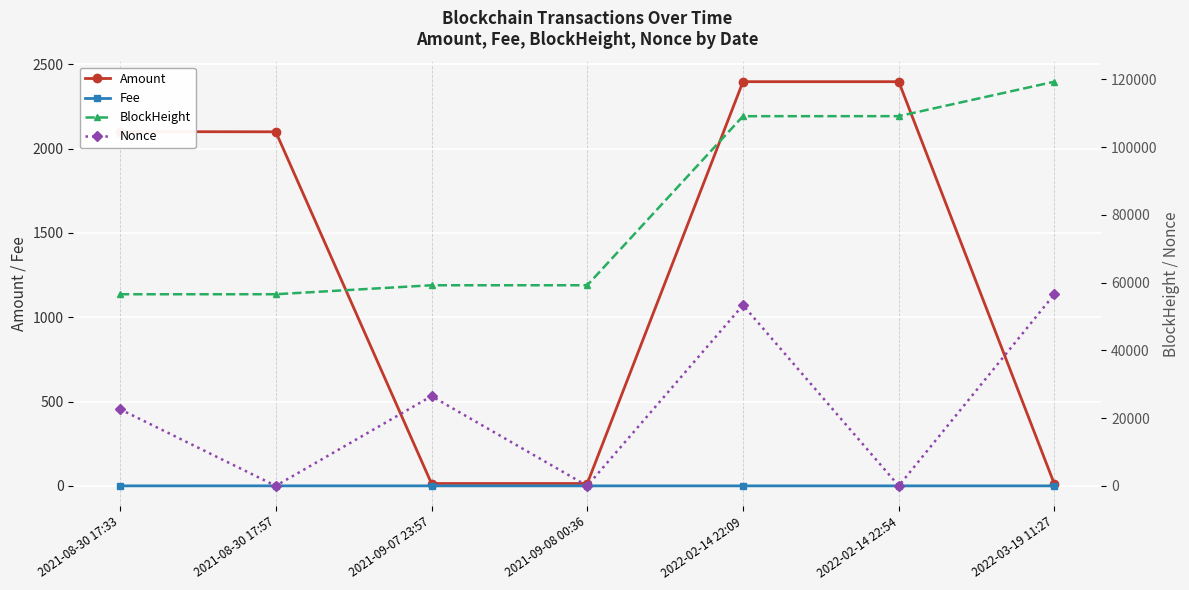

What is the difference between the second highest and minimum values in the Amount series?

2388.5